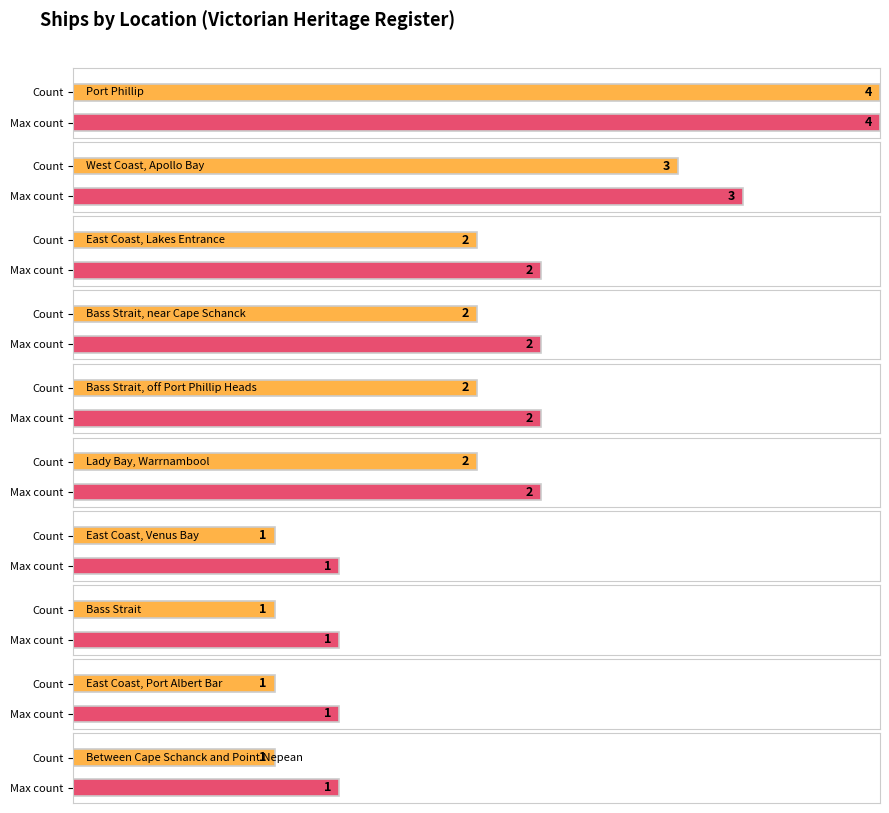

True or false: Maximum utilization has a value of 3 at East Coast, Corner Inlet.

False